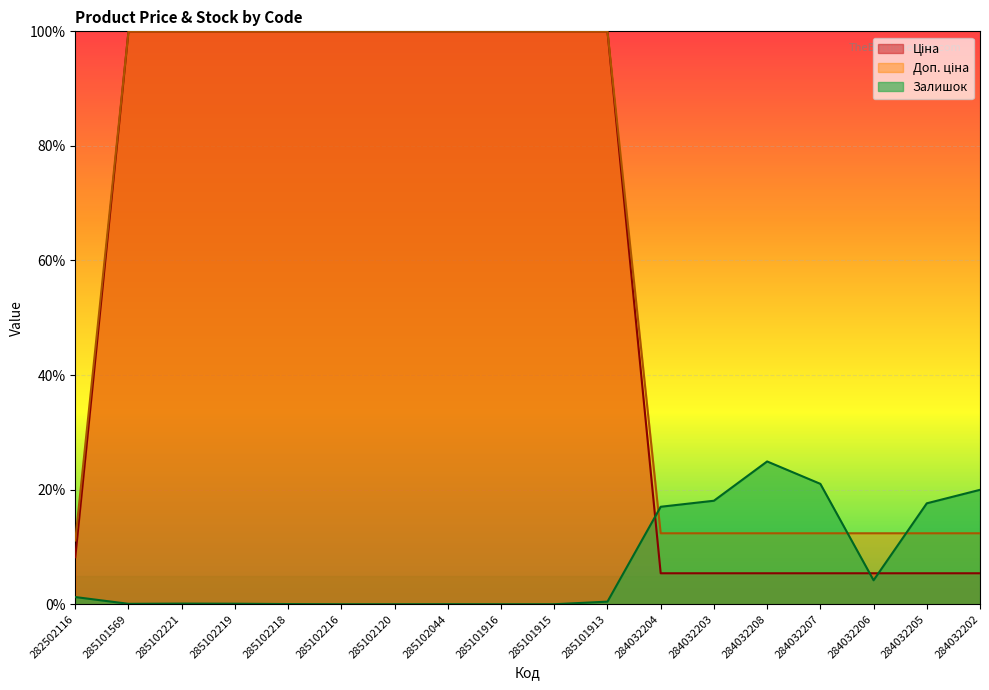

Which category has the lowest value across all series?

285102216